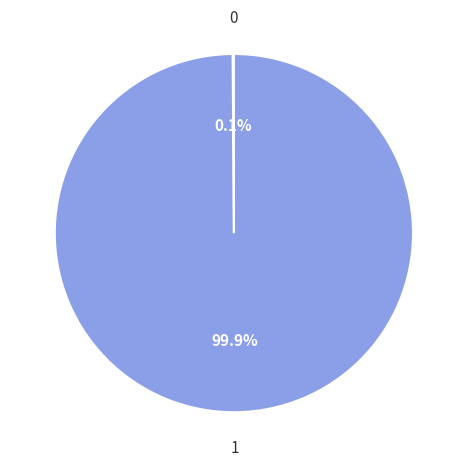

Is there a majority slice in this chart?

Yes